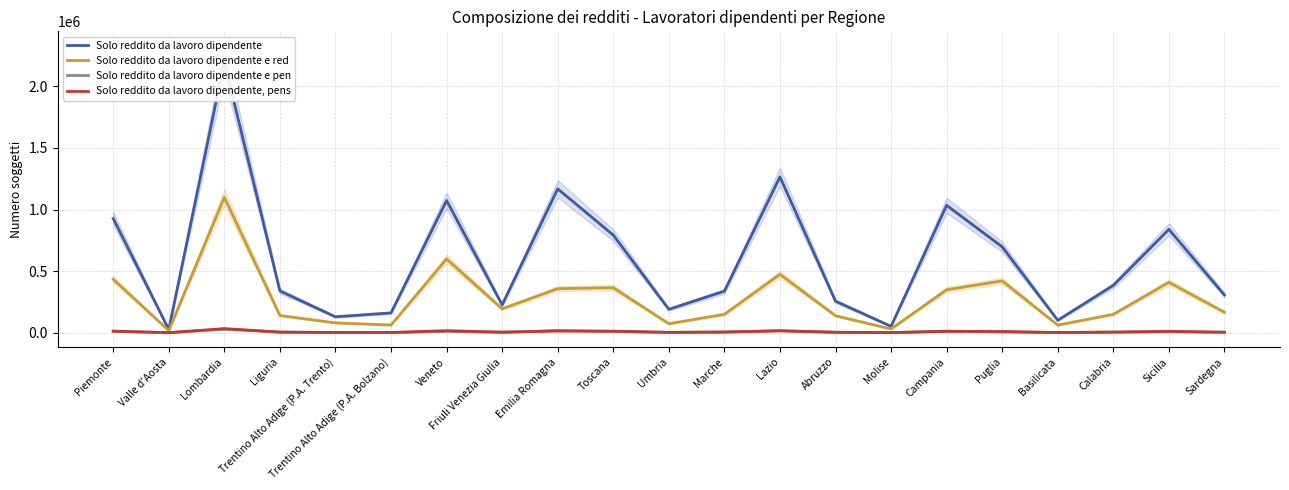

True or false: Solo reddito da lavoro dipendente e pen has a value of 13573 at Lombardia.

False